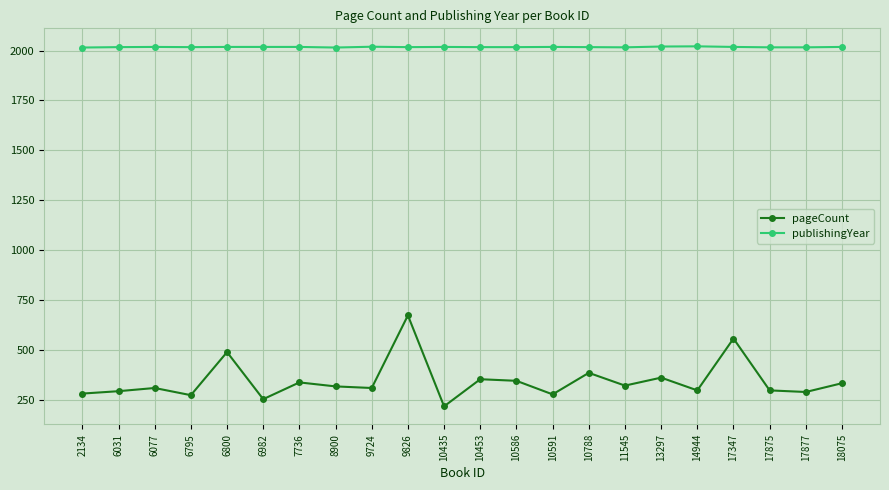

What is the average value of the pageCount series?

343